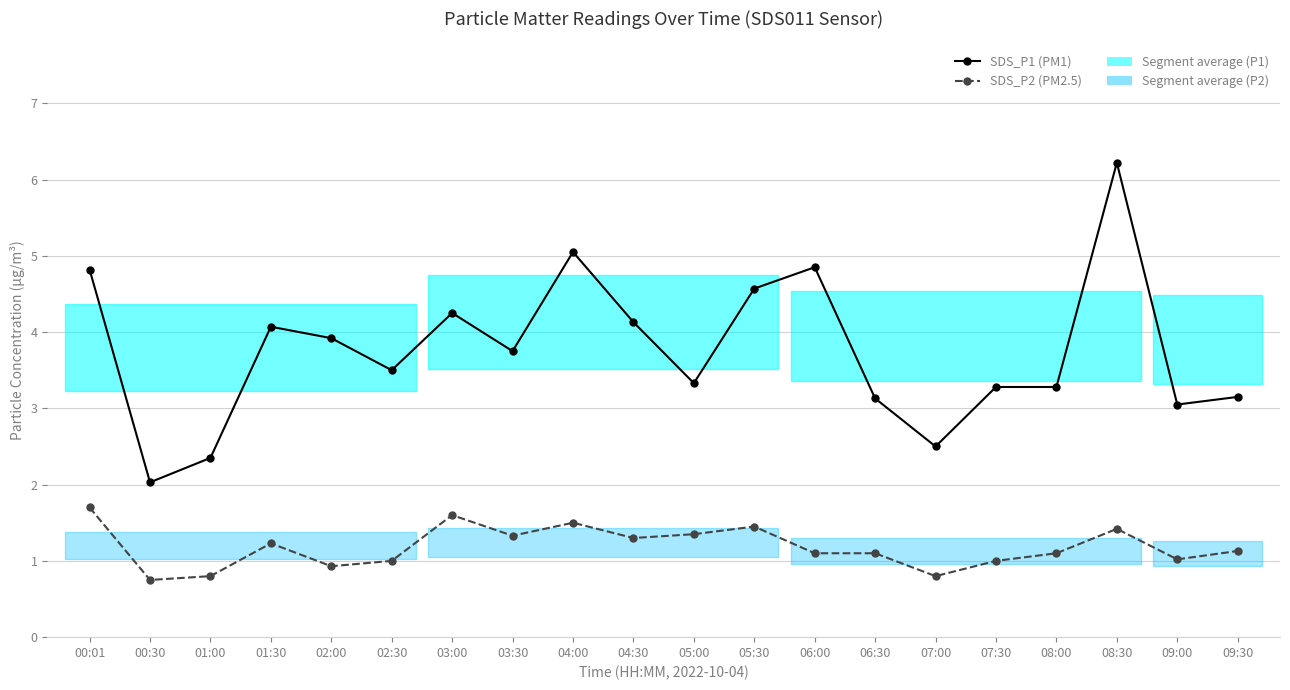

What is the difference between the maximum and minimum values in the SDS_P2 series?

0.9